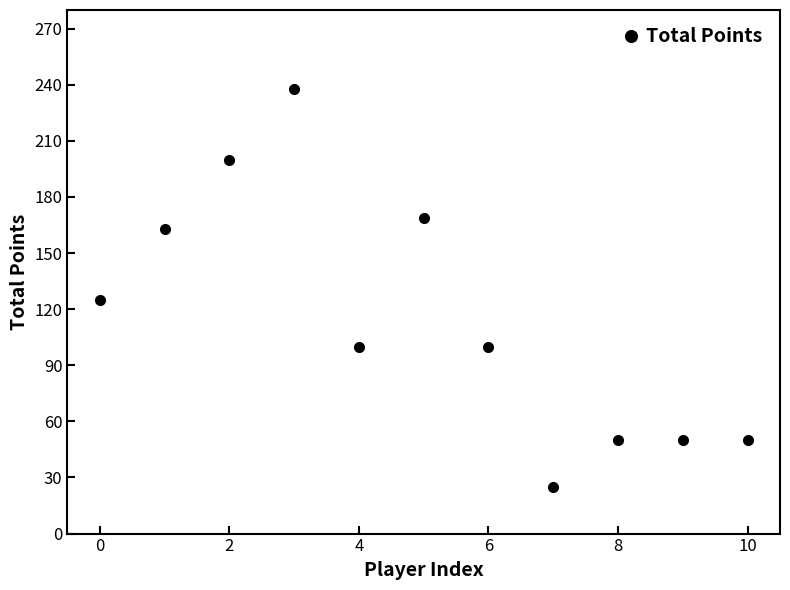

What is the minimum value shown in the chart?

25